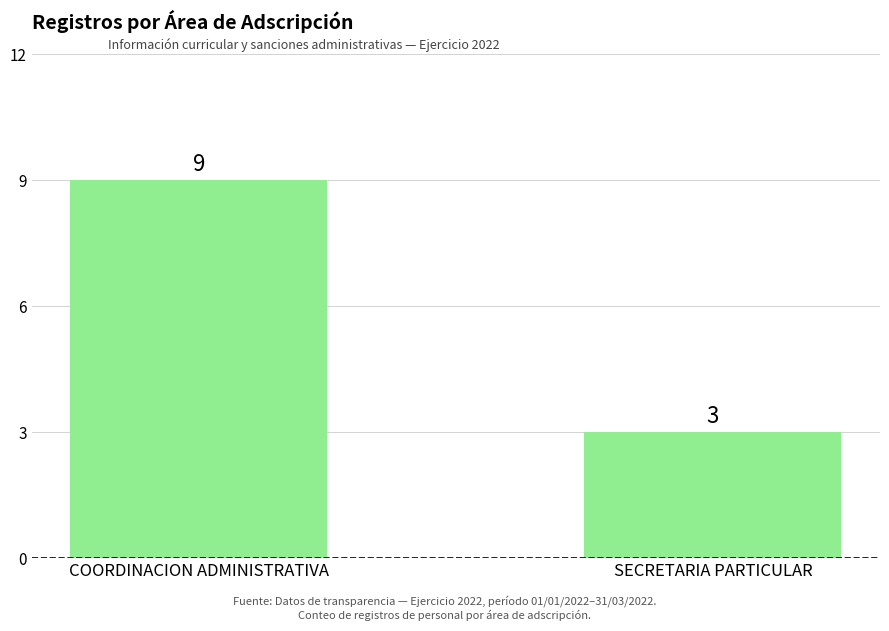

At which category does the chart reach its minimum across all series?

SECRETARIA PARTICULAR